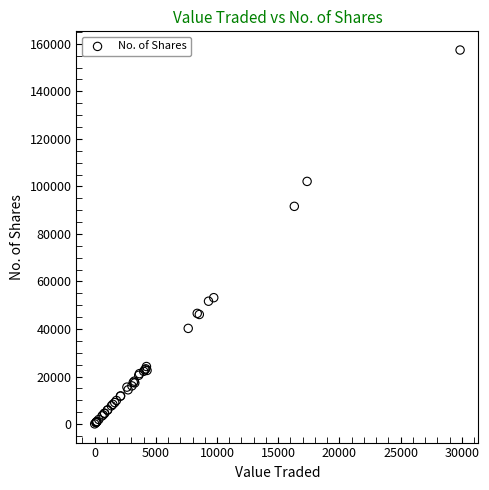

What Y value in the scatter plot is closest to 78719?

91601